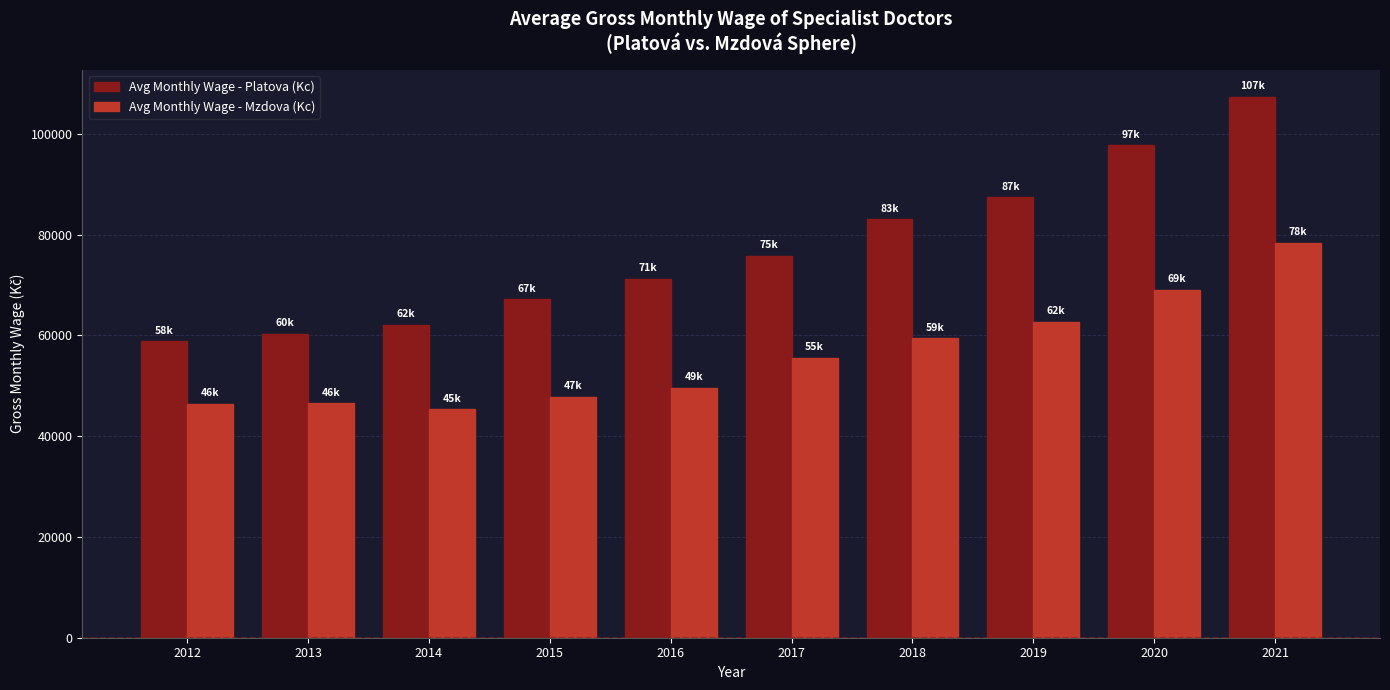

What is the difference between the maximum and minimum values in the Avg Monthly Wage - Platova (Kc) series?

48577.4